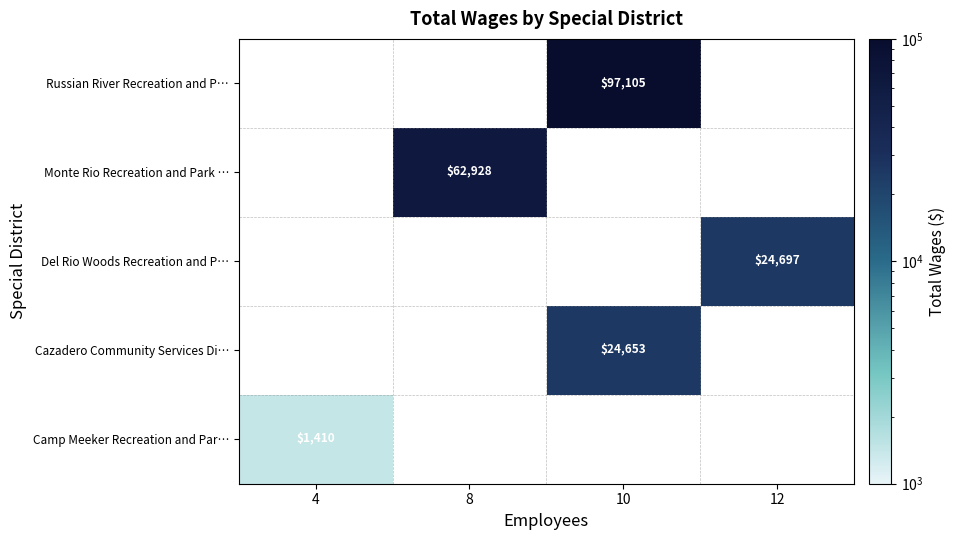

The value of Camp Meeker Recreation and Par… at 4 is 810.1. True or false?

False